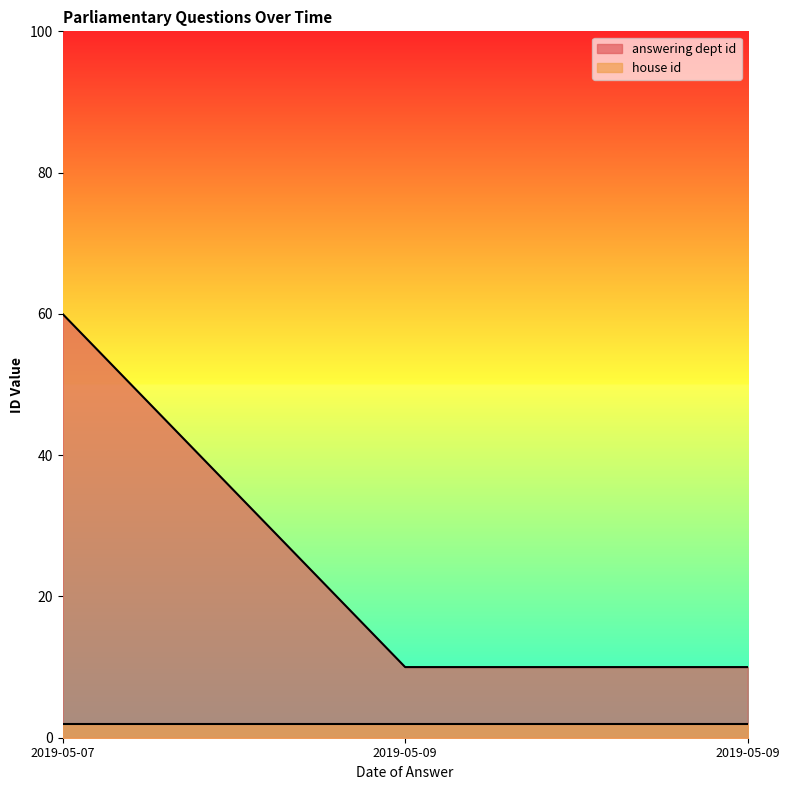

Rank the series by their maximum value, from lowest to highest.

house id, answering dept id